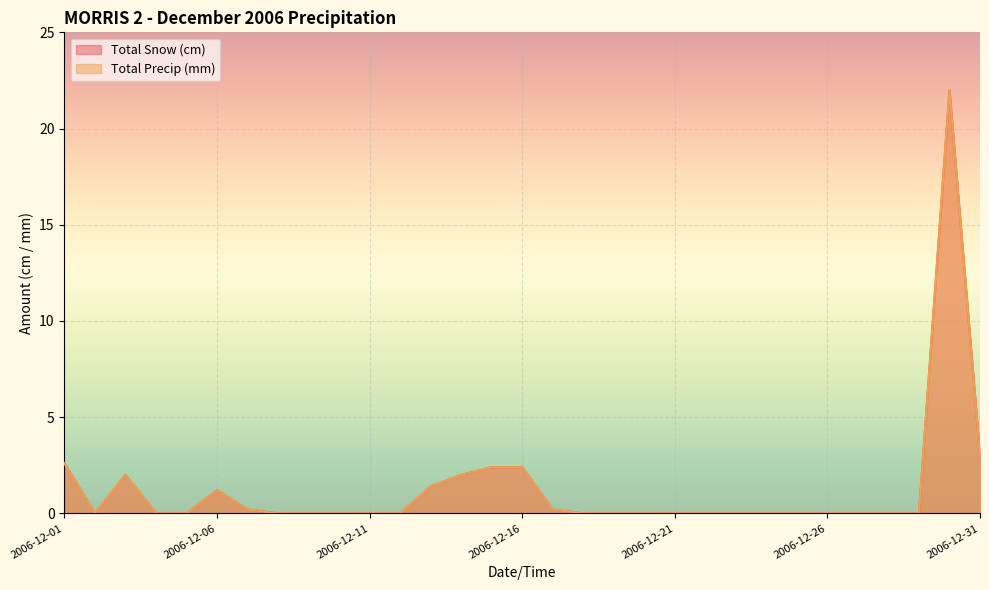

Where is Total Precip (mm) nearest to the value 11?

2006-12-31